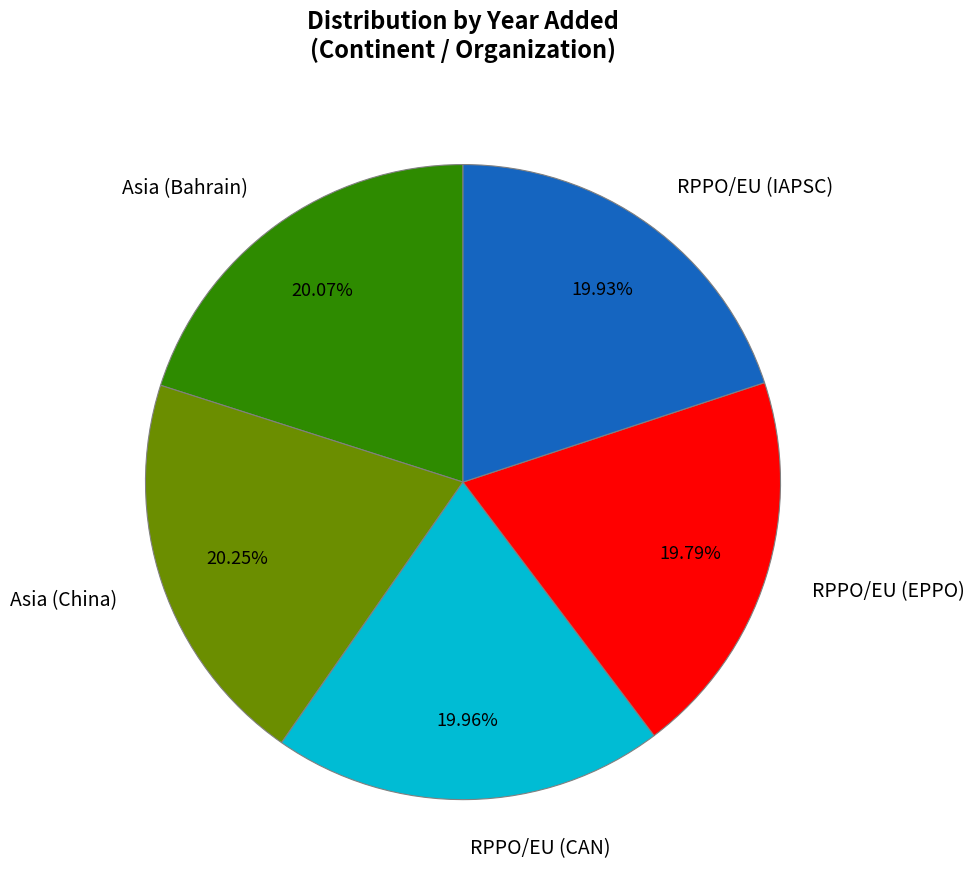

How many segments does this pie chart have?

5